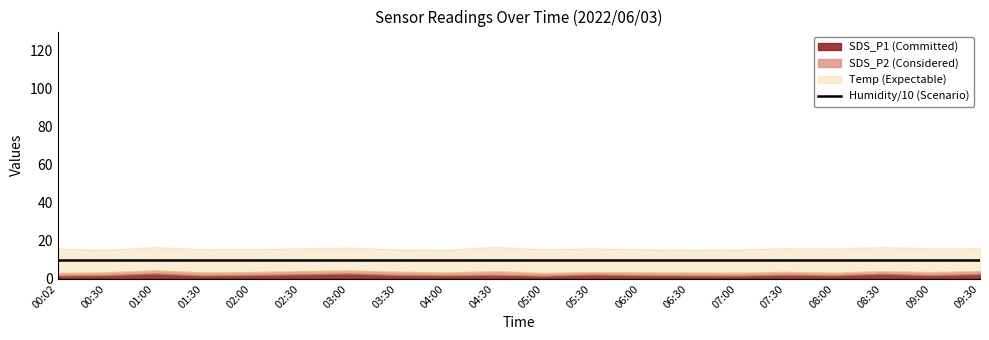

The value of Temp at 06:30 is 17.6. True or false?

False